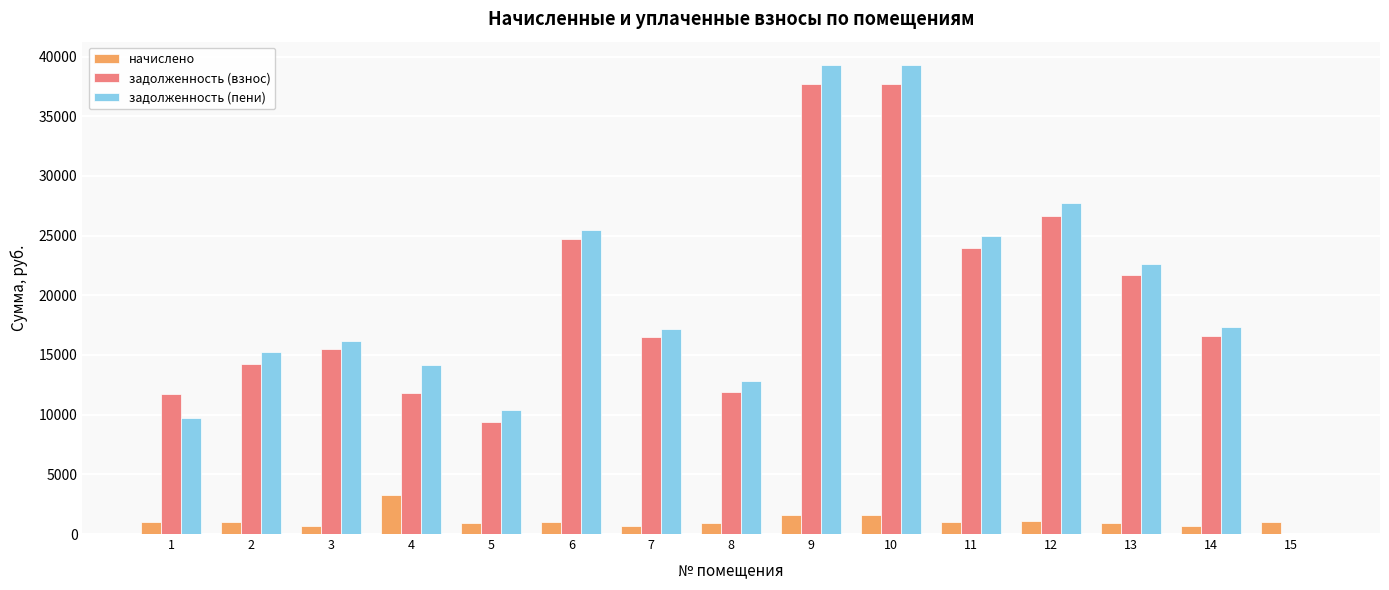

What is the spread (max minus min) of values at 3?

15527.4